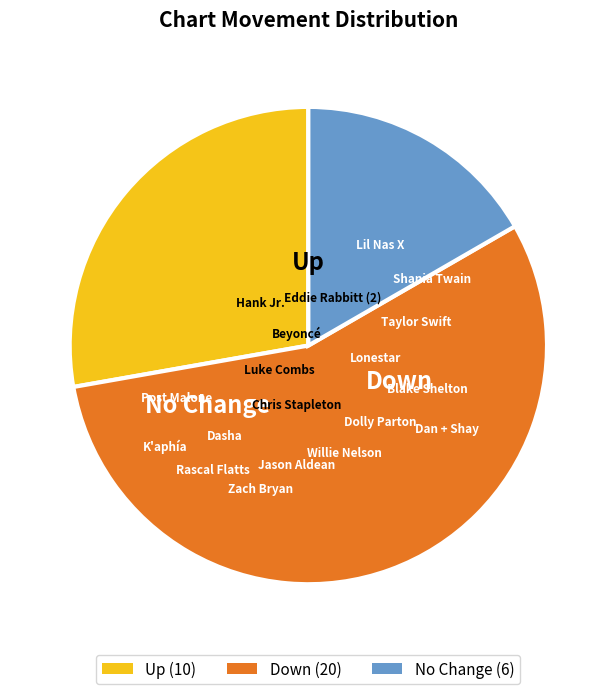

Is there any slice that represents more than half of the pie?

Yes